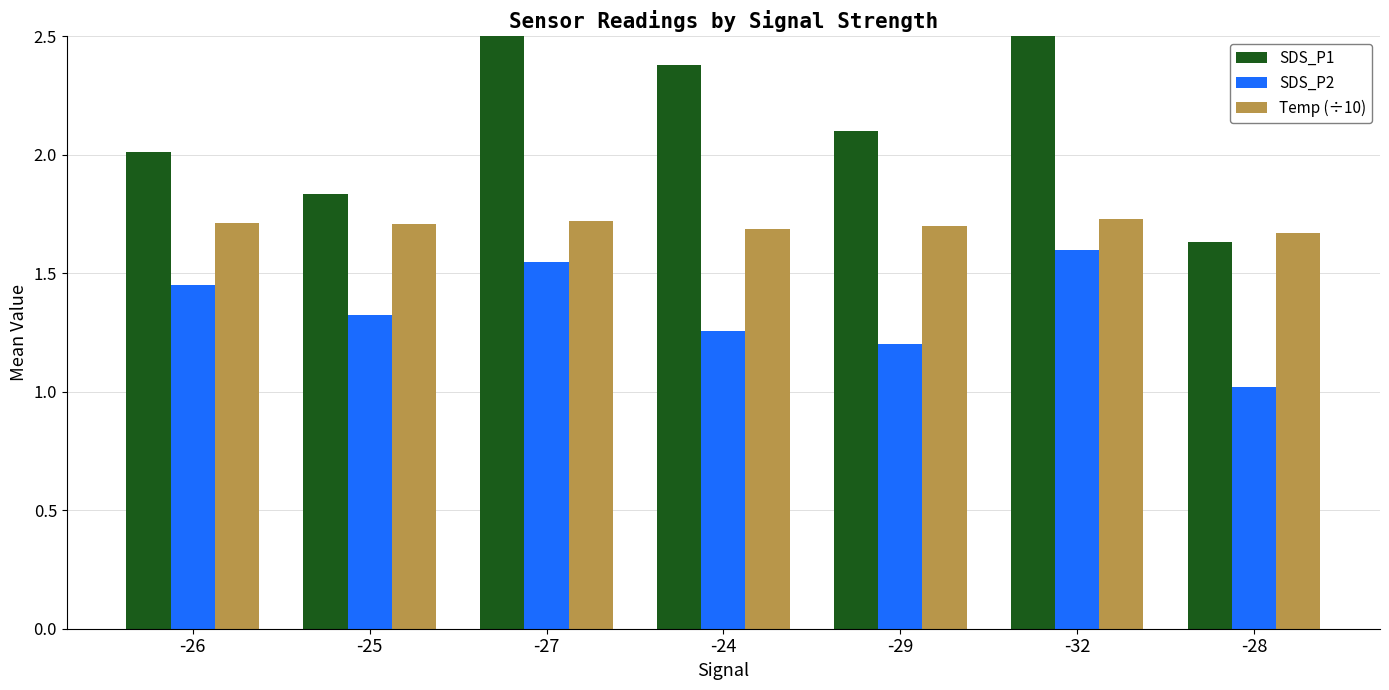

Where does the SDS_P1 series first go above 2?

-26